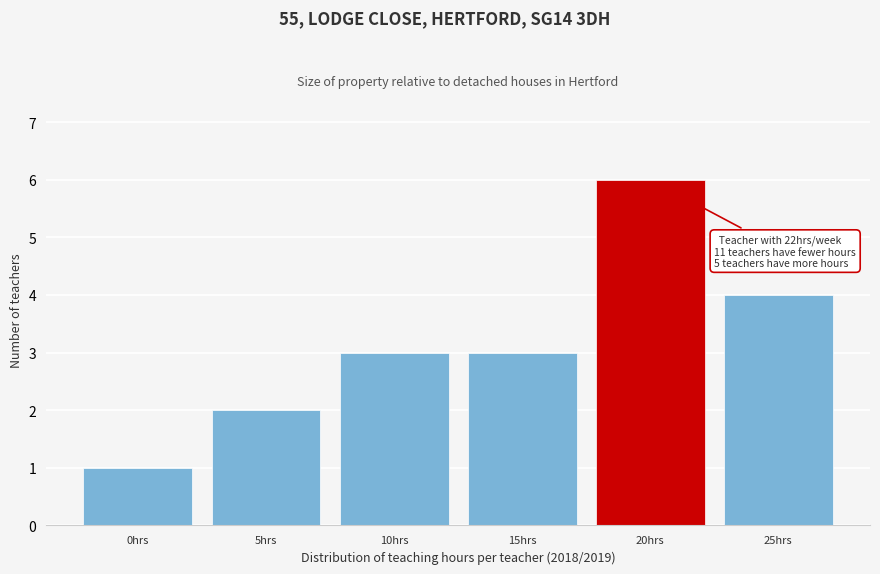

Reading left to right, extract all data points from this chart.

0hrs=1	5hrs=2	10hrs=3	15hrs=3	20hrs=6	25hrs=4